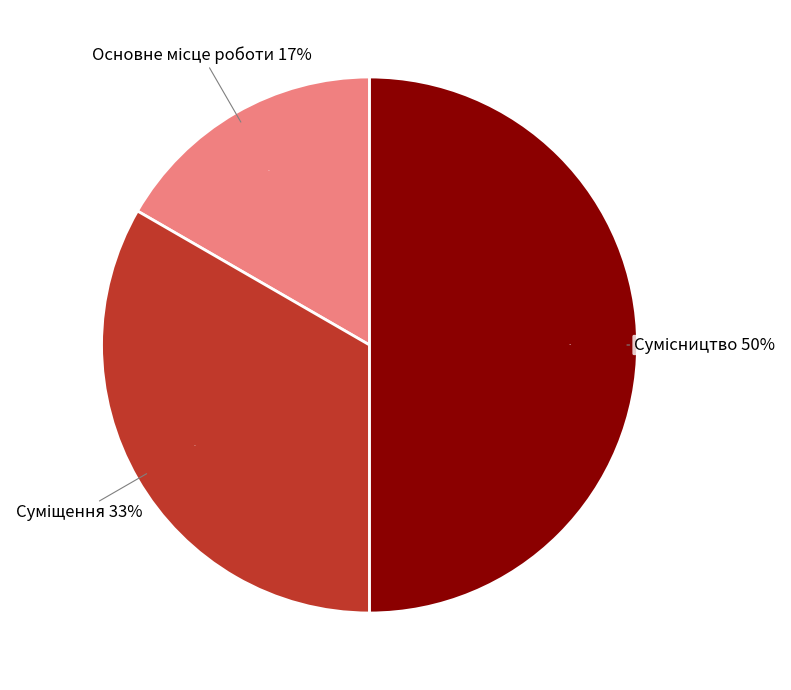

To the nearest percent, what is the difference between the largest and smallest slice percentages?

33%